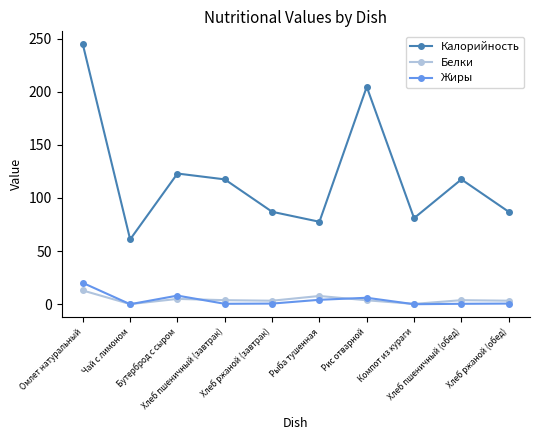

What is the label of the 7th point from the right?

Хлеб пшеничный (завтрак)